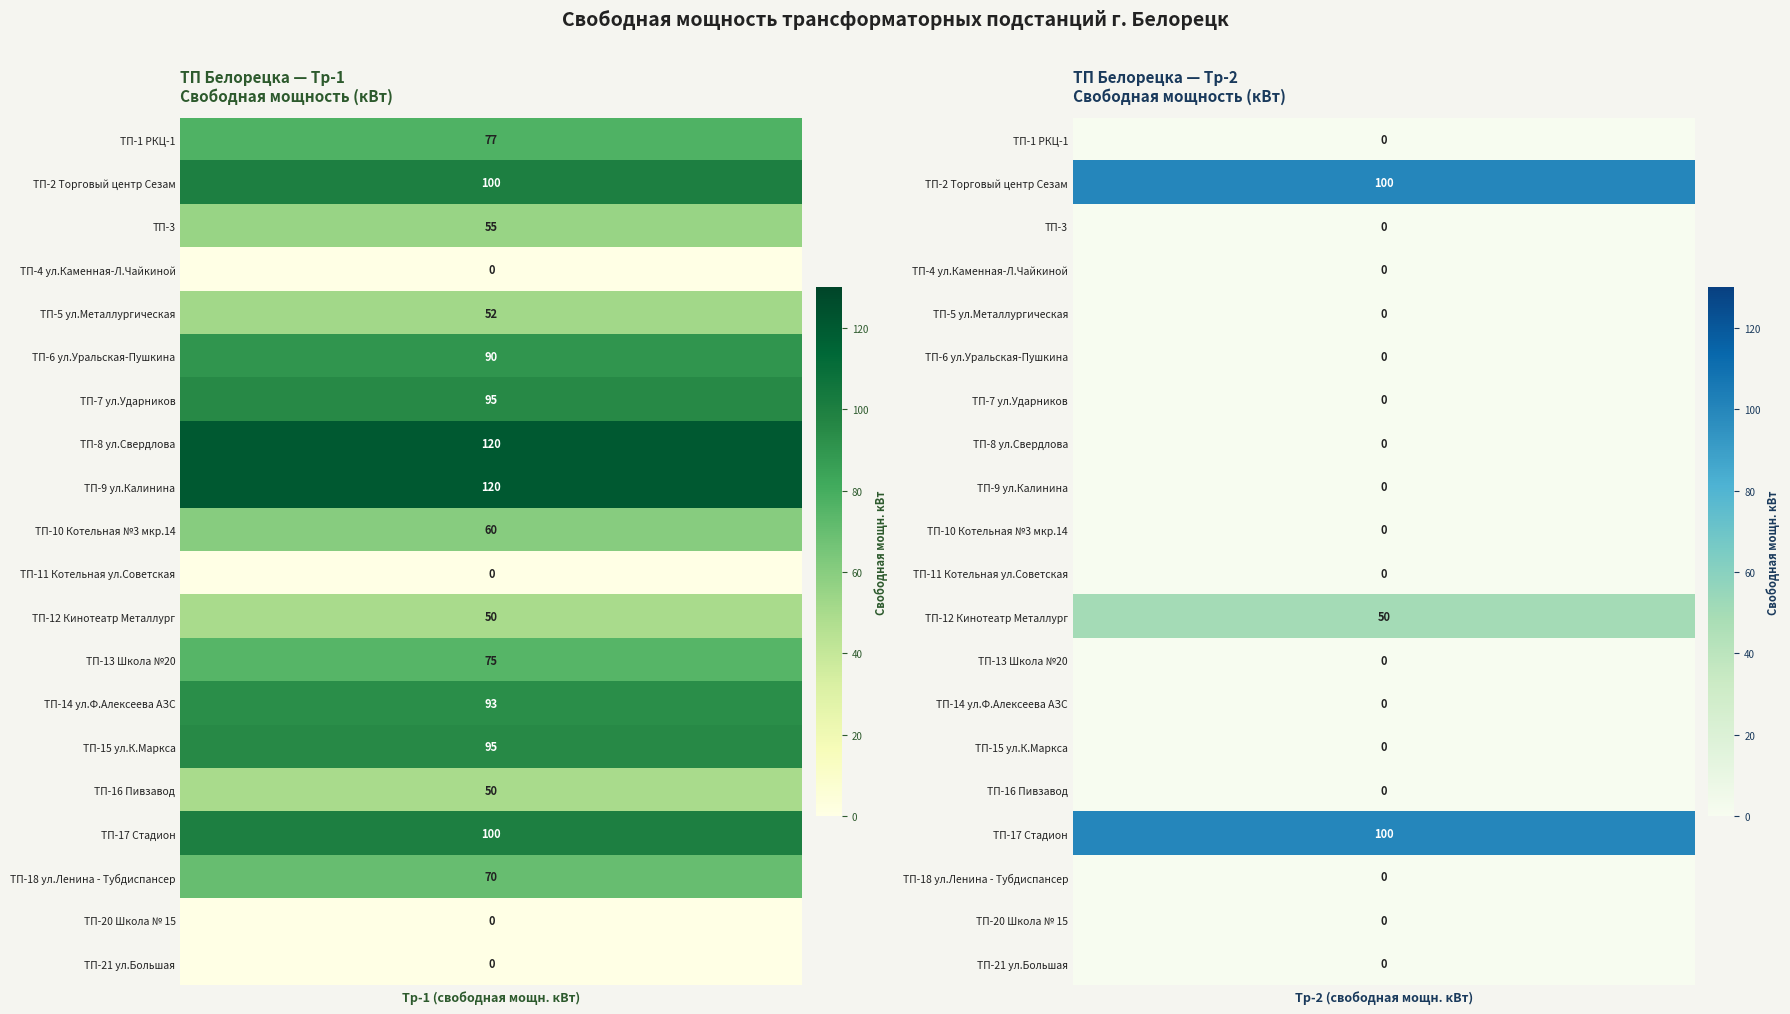

What is the average value of the ТП-10 Котельная №3 мкр.14 series?

30